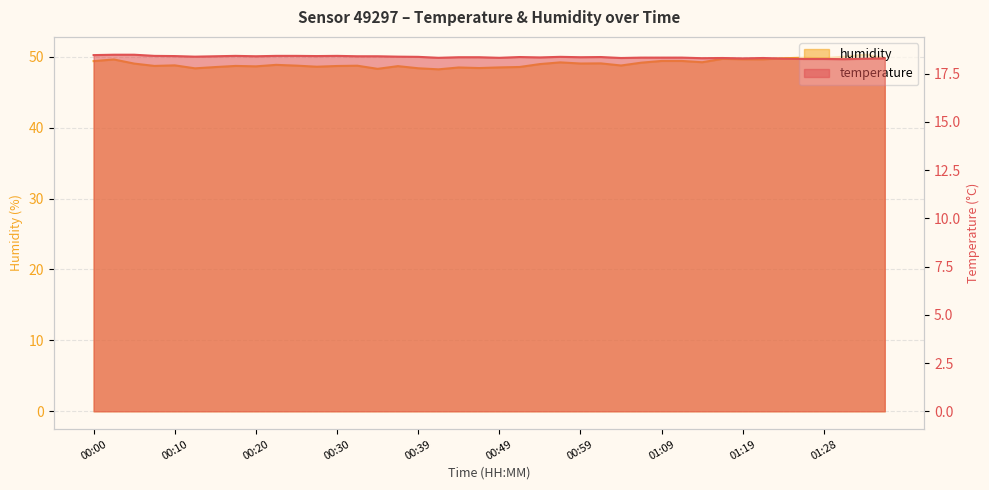

True or false: temperature and humidity intersect in this chart.

False